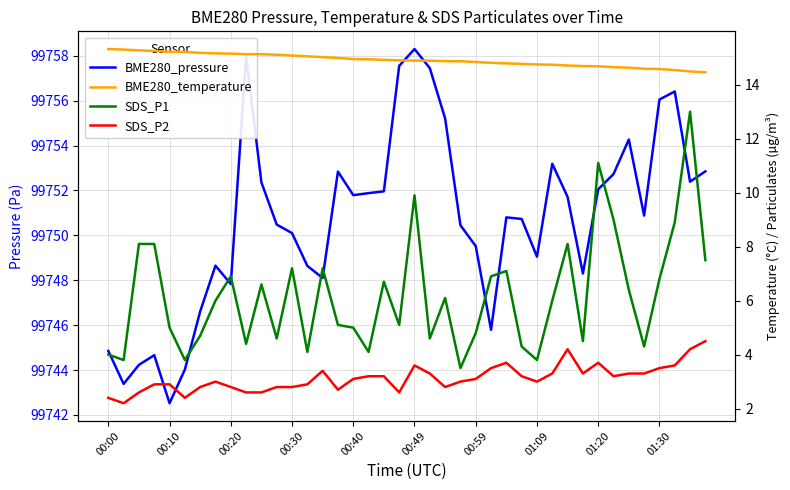

At which label does BME280_pressure reach its peak?

00:49